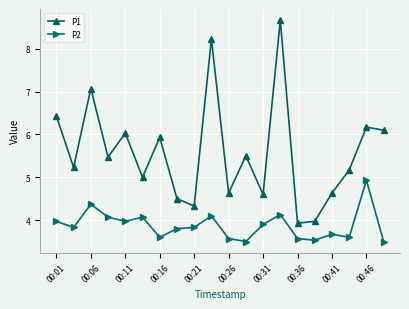

Which series has the widest spread of values?

P1